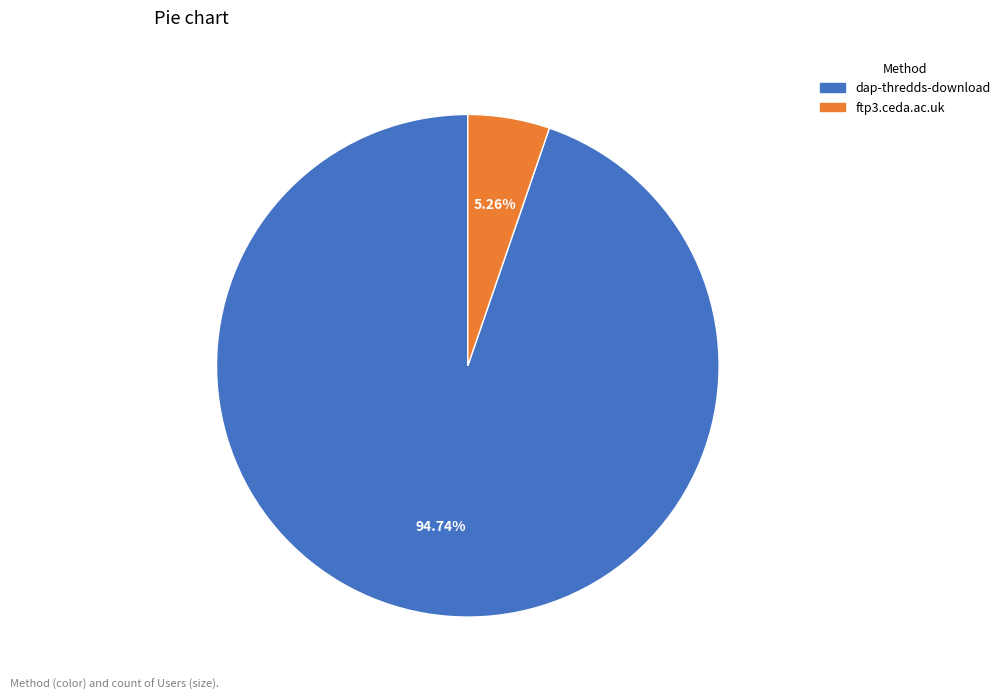

What percentage is the dap-thredds-download slice, to the nearest percent?

95%